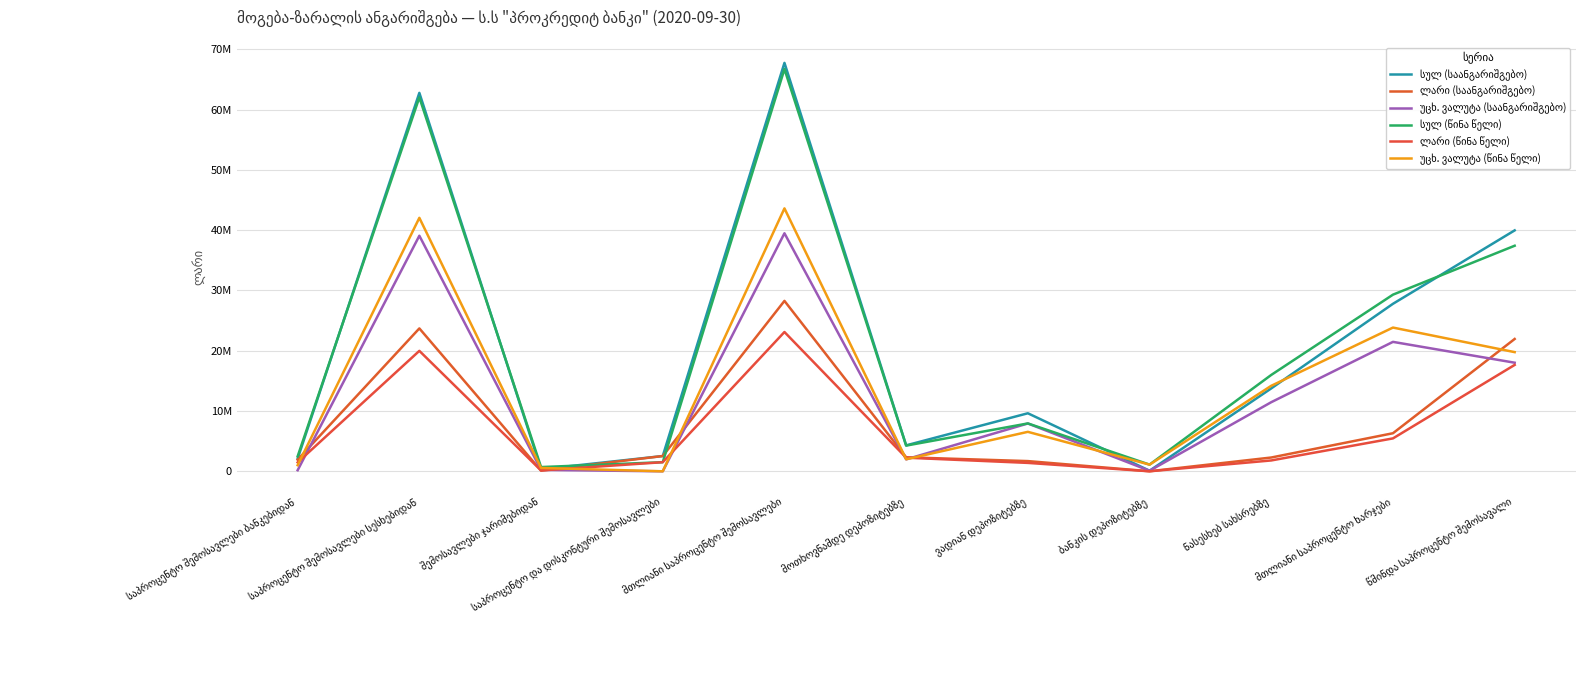

True or false: უცხ. ვალუტა (წინა წელი) has a value of 6545202.9 at ვადიან დეპოზიტებზე.

True